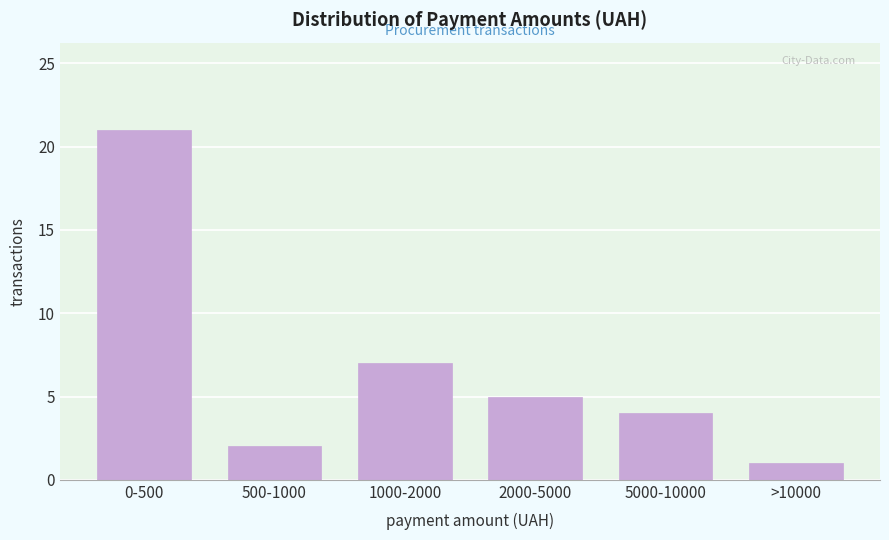

Reading right to left, transcribe all the data shown in this chart.

>10000=1	5000-10000=4	2000-5000=5	1000-2000=7	500-1000=2	0-500=21